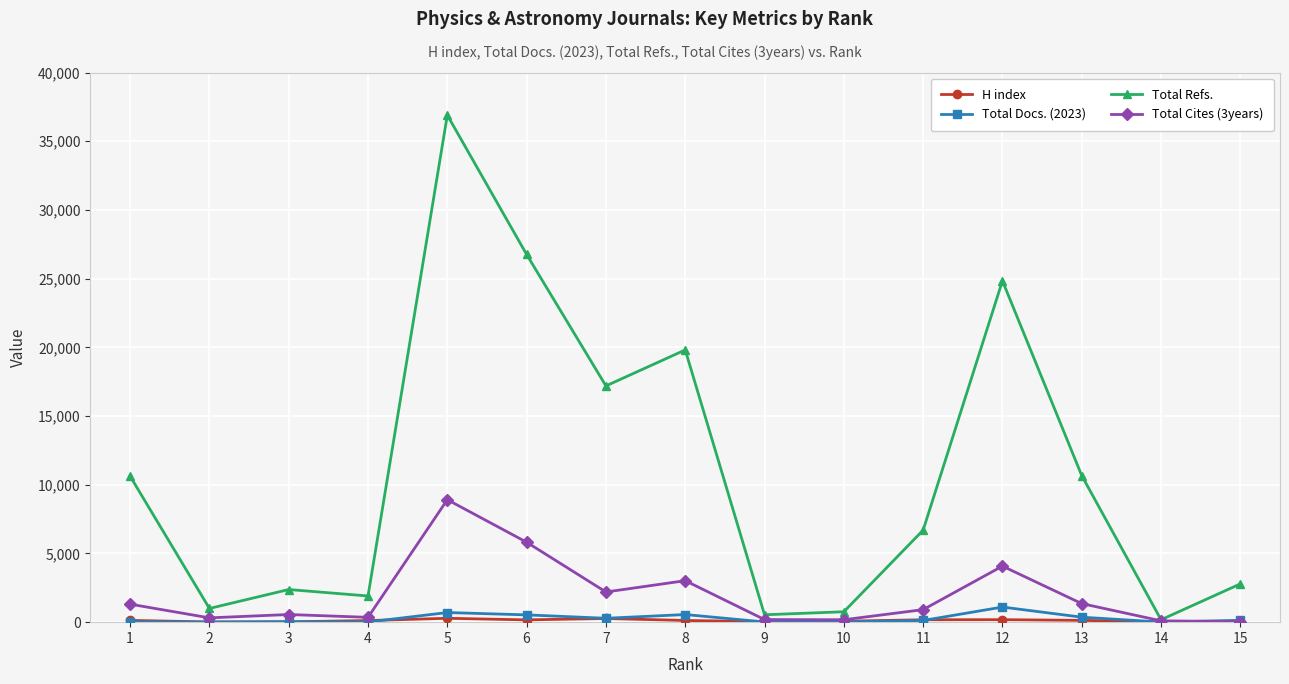

What is the greatest value displayed?

36896